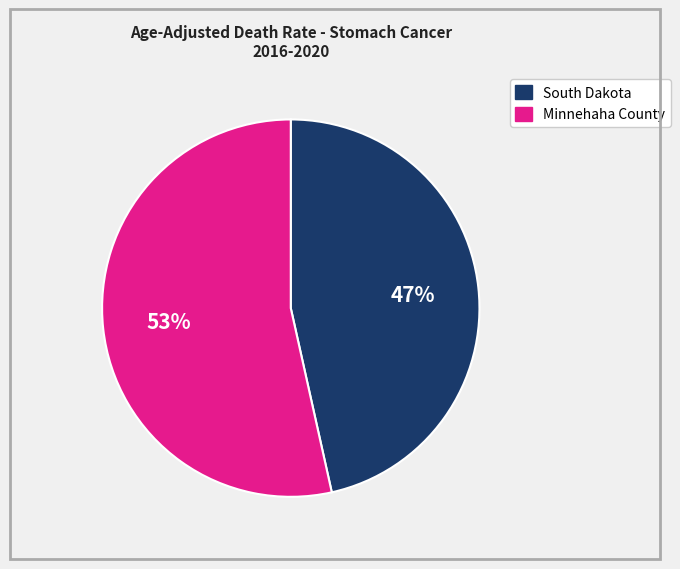

To the nearest percent, what is the combined percentage of South Dakota and Minnehaha County?

100%